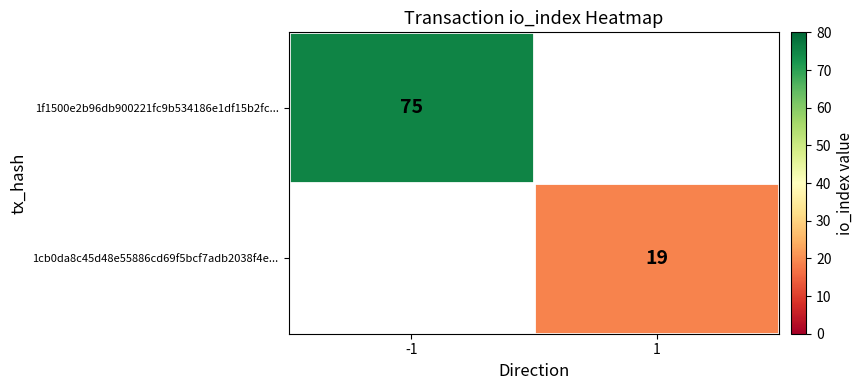

What is the minimum value shown in the chart?

19.0